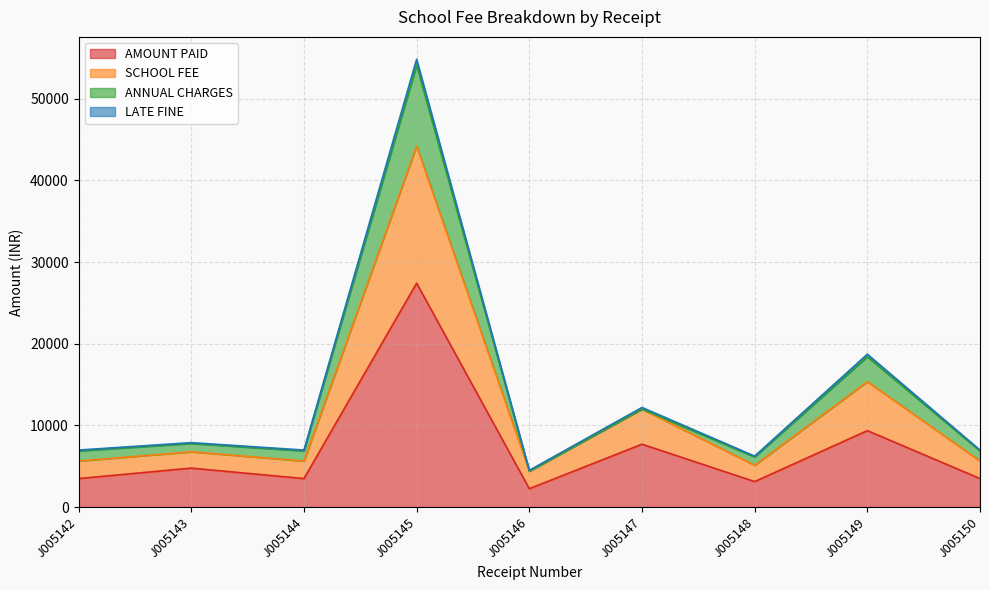

How many values in the AMOUNT PAID series exceed 3490?

4